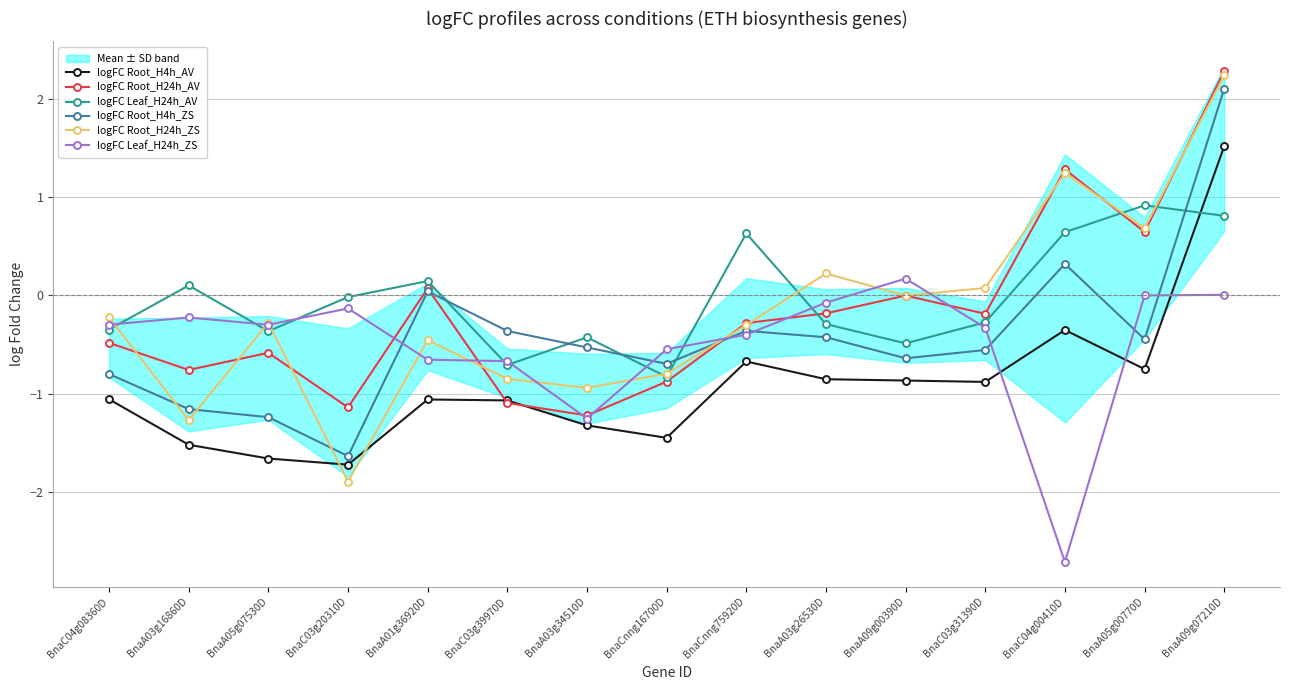

What is the sum of all logFC Leaf_H24h_AV values?

-0.5